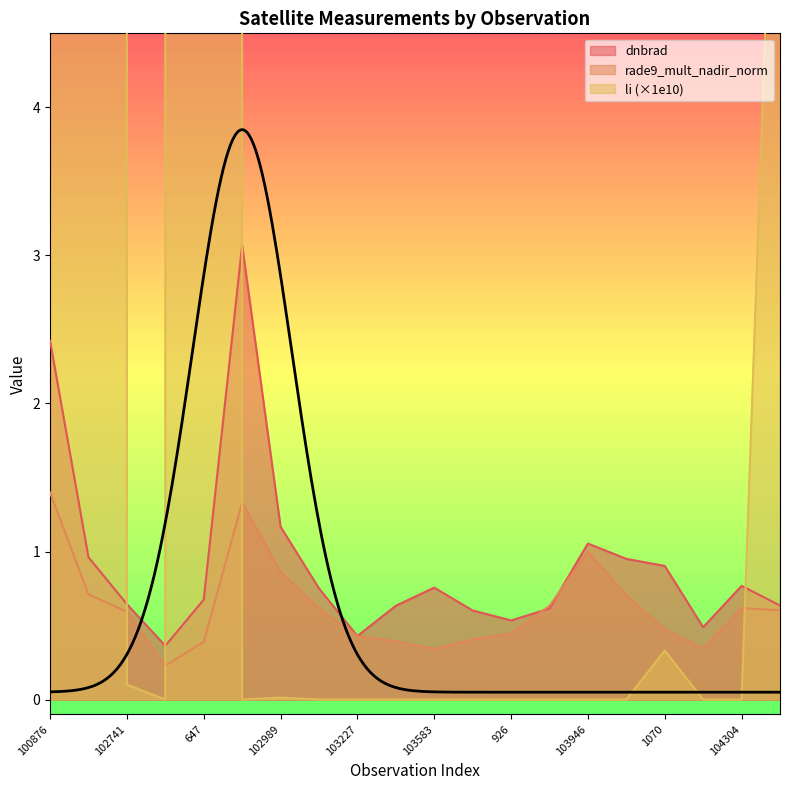

What is the value of the rade9_mult_nadir_norm point at the 19th from the left?

0.6